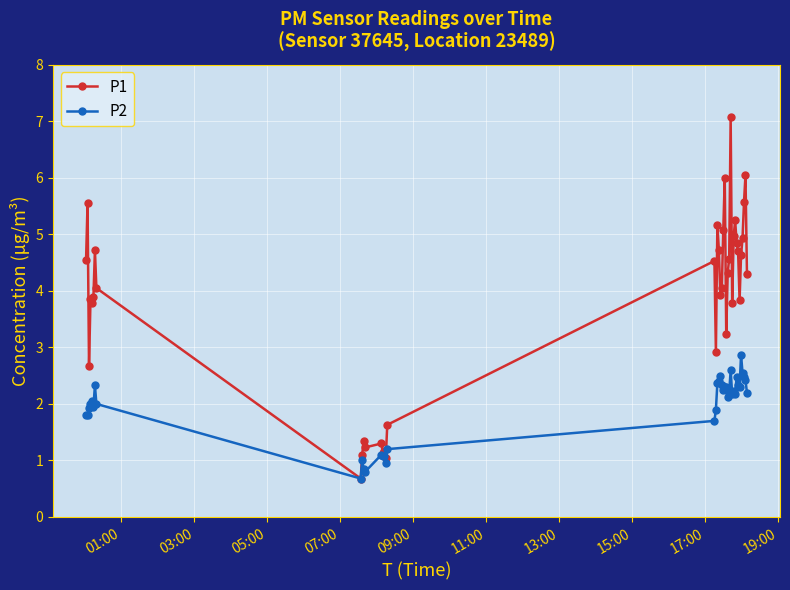

Is this an area chart (filled region under the line)?

No